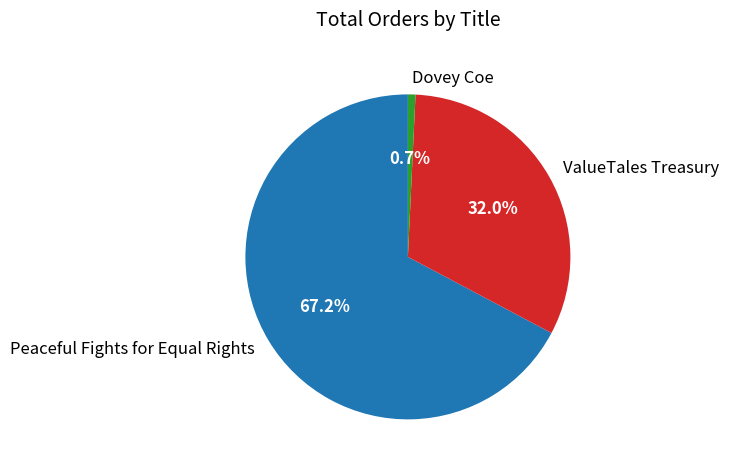

To the nearest percent, what percentage of the pie is ValueTales Treasury?

32%